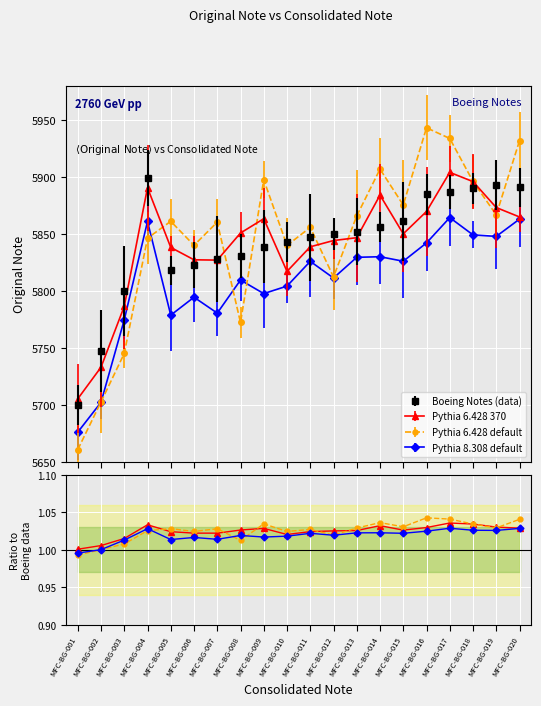

The value at MFC-BG-008 is 5831. True or false?

True